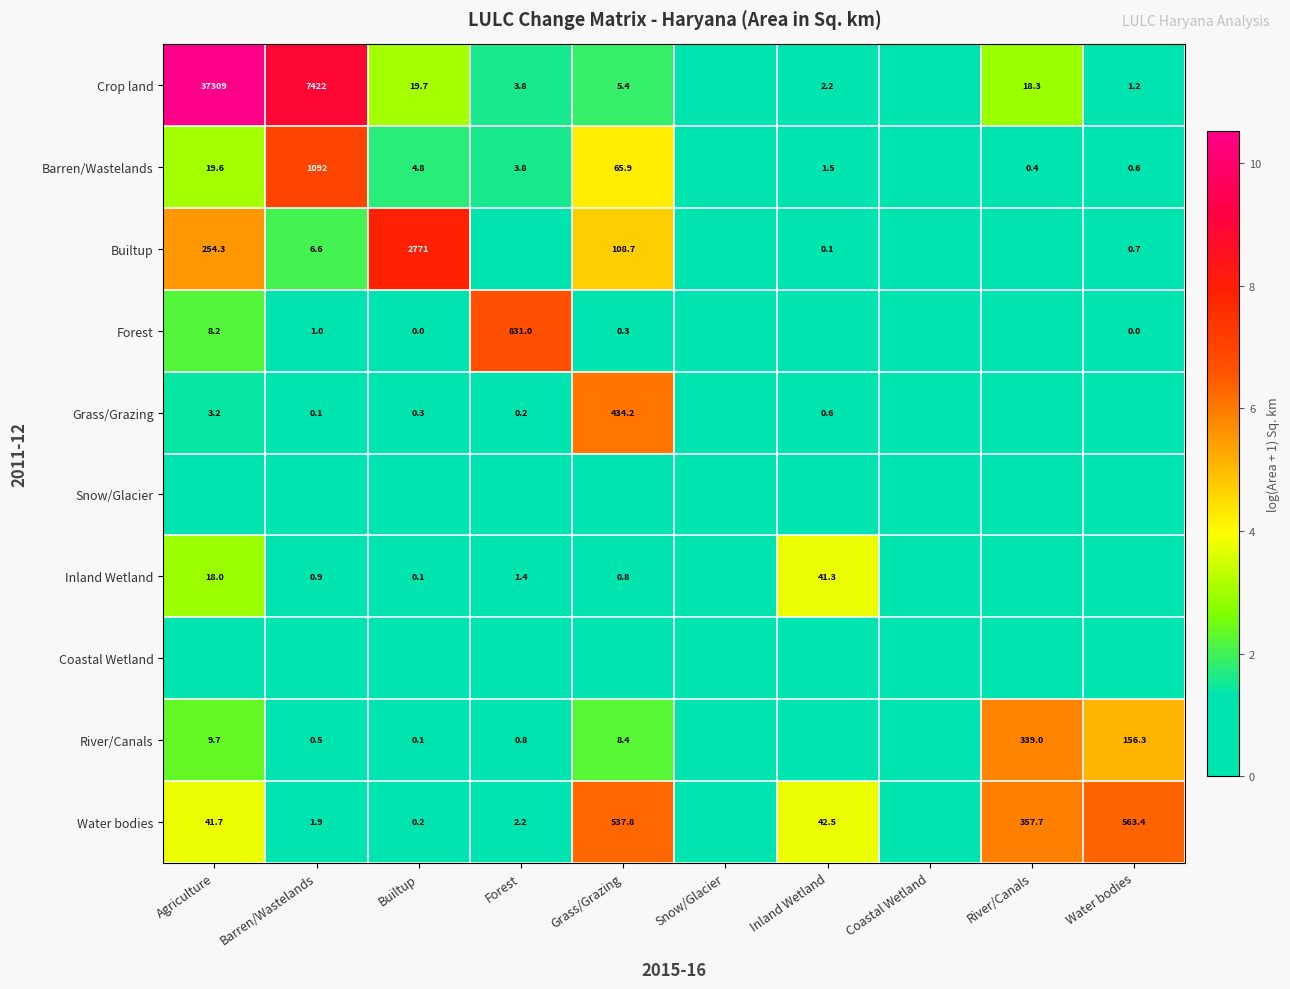

Is it true that Crop land equals 1.2 at Water bodies?

True